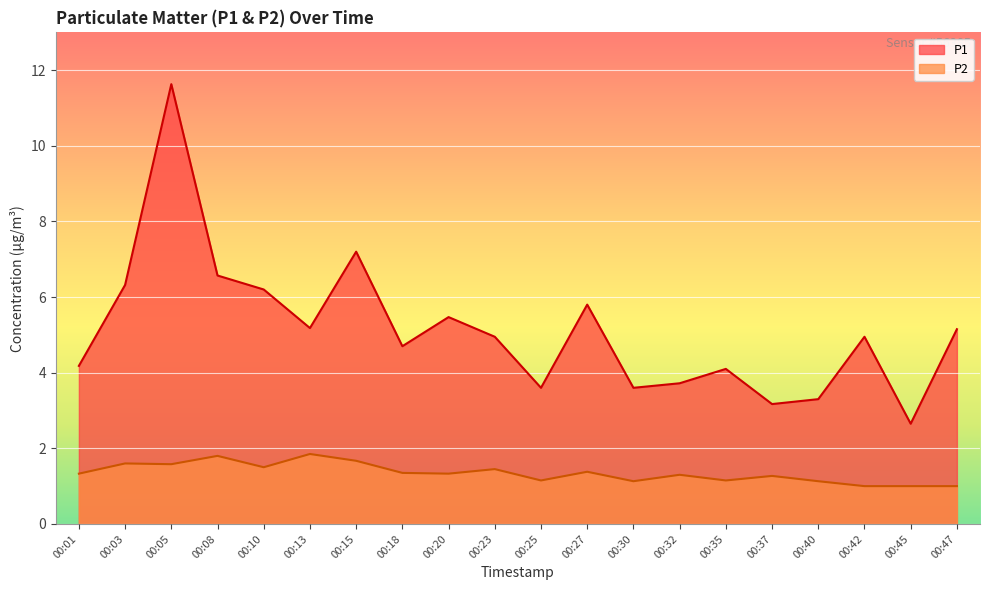

At how many categories does at least one series exceed 5?

9